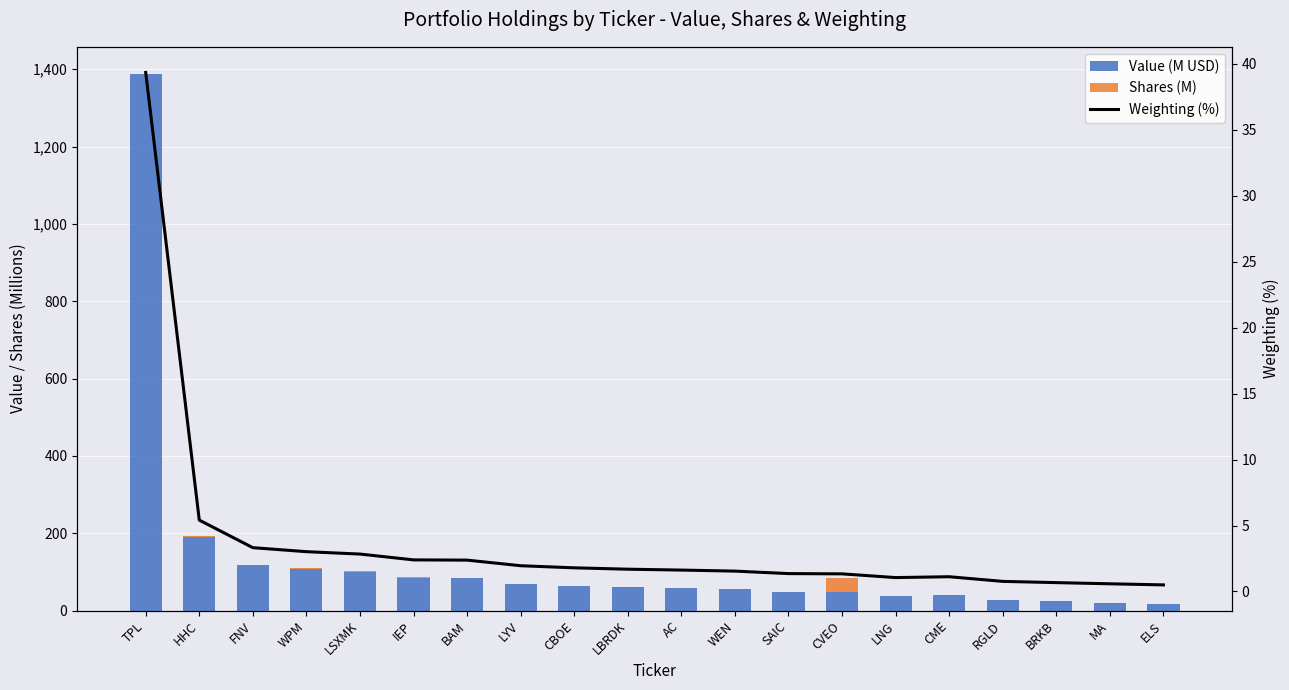

What is the label of the 5th bar from the right?

CME